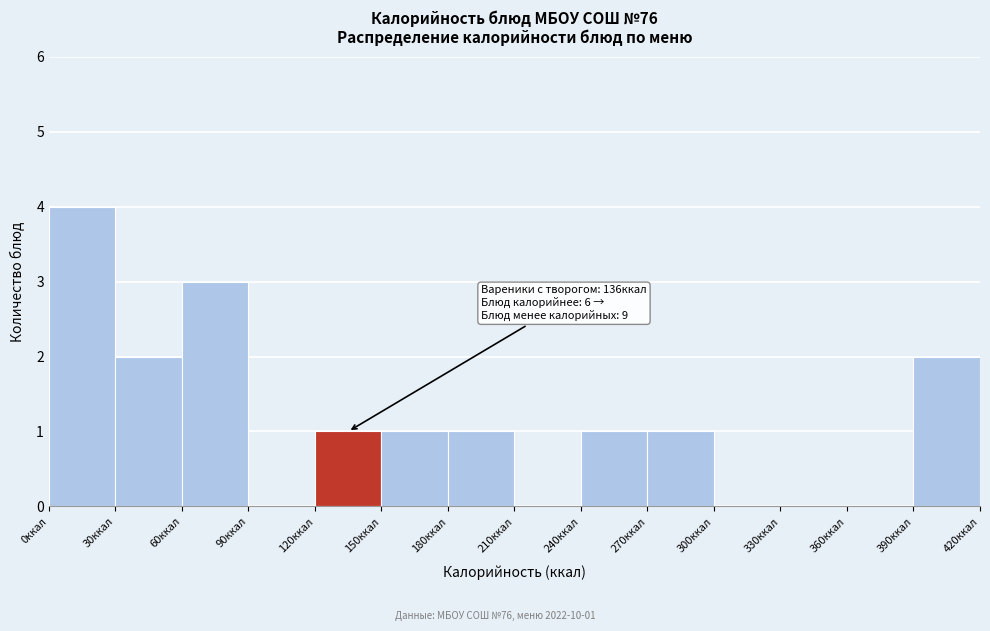

Over which range of the x-axis is the bar tallest?

0 to 30